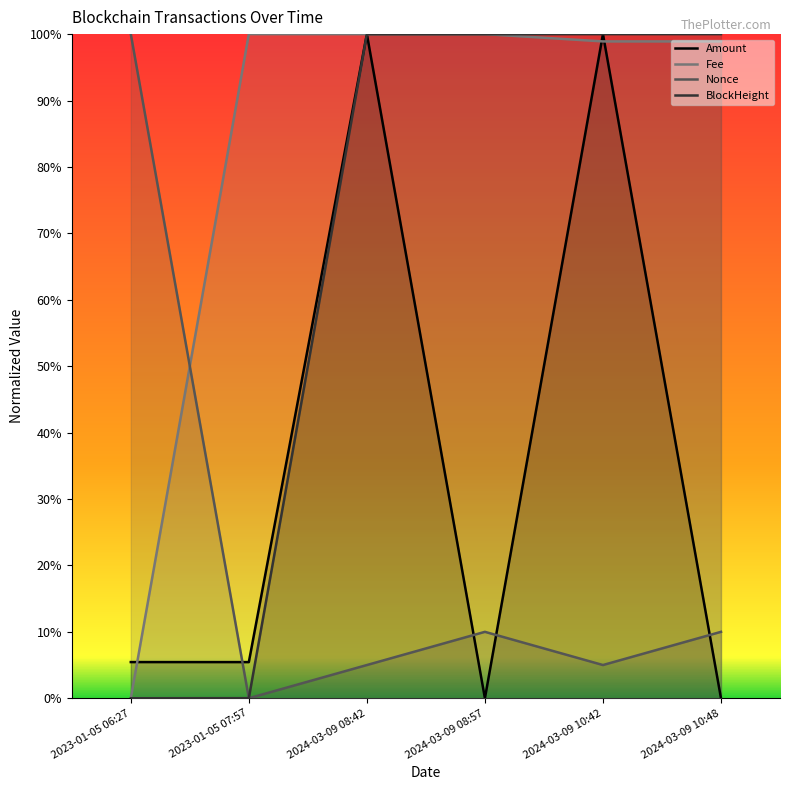

Which series has the widest spread of values?

Amount